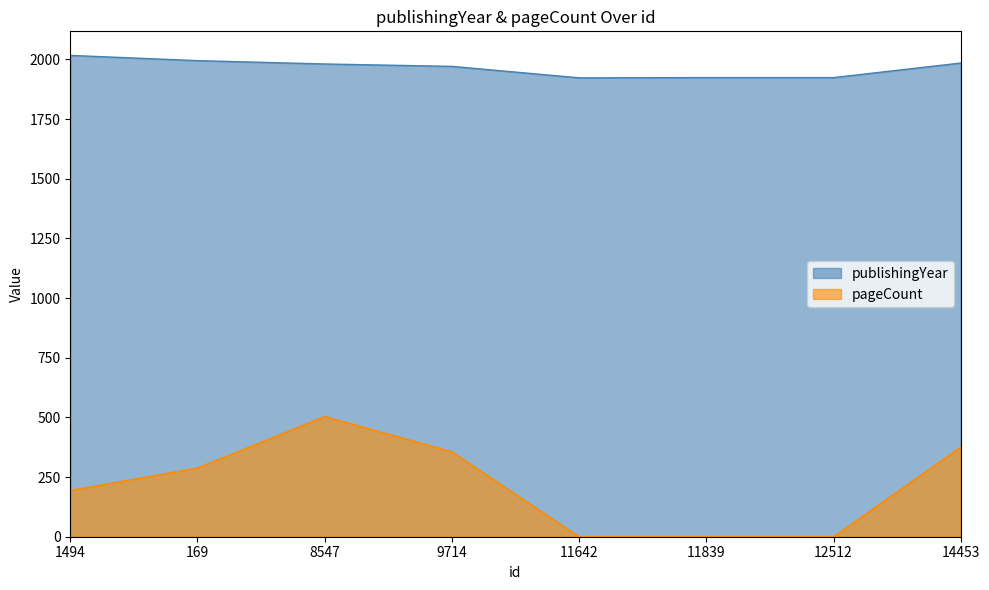

At which label does pageCount first exceed 288?

8547